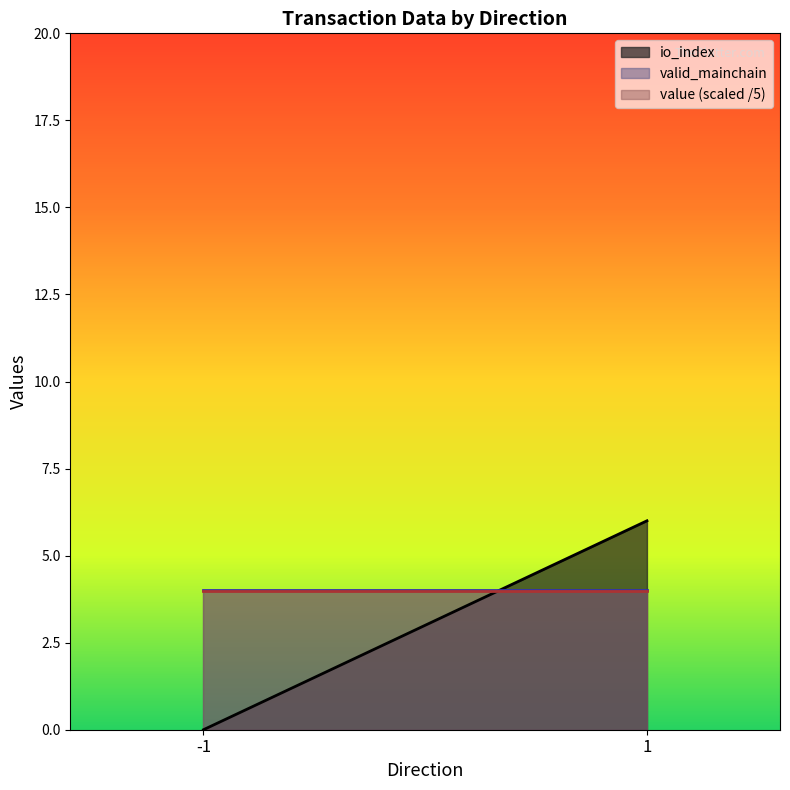

What is the maximum value for valid_mainchain?

4.0